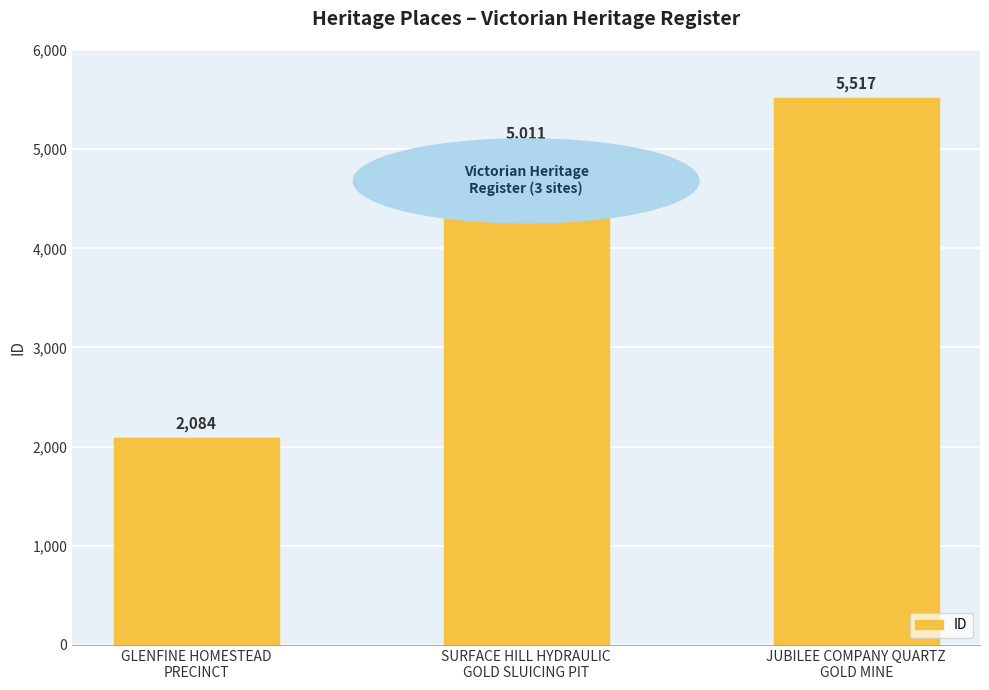

The value at GLENFINE HOMESTEAD
PRECINCT is 3423. True or false?

False